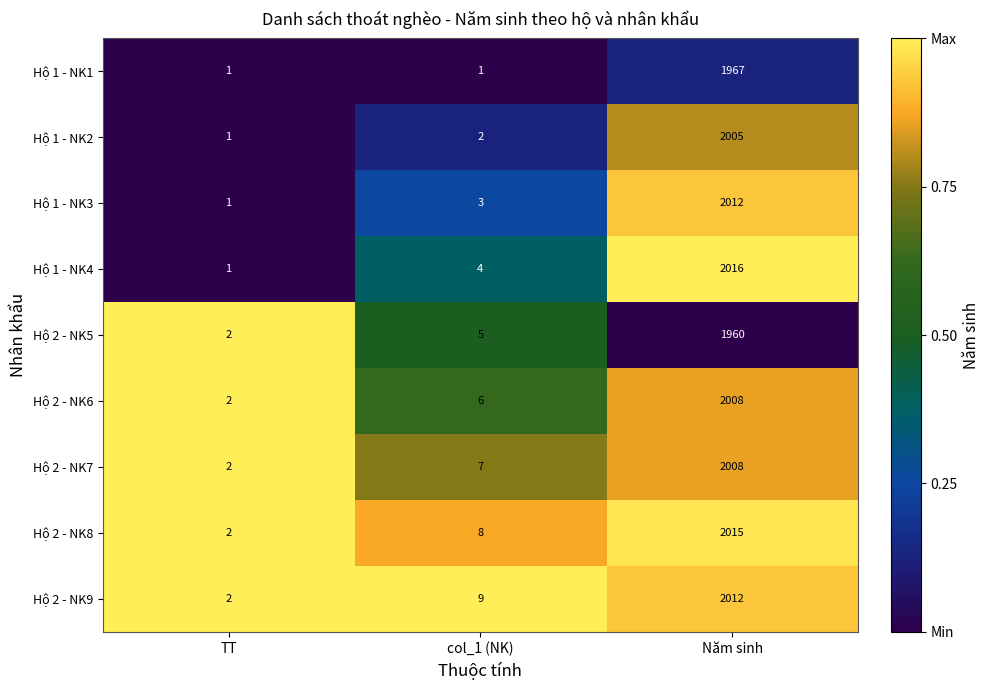

Between col_1 (NK) and Năm sinh, which series saw the biggest shift?

Hộ 1 - NK4